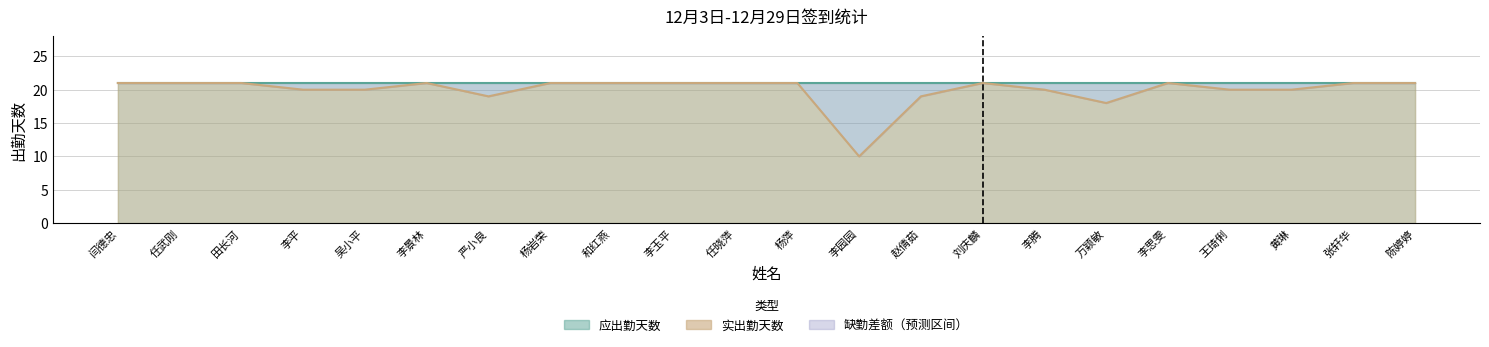

How many points are higher than both their immediate neighbors (excluding endpoints)?

3